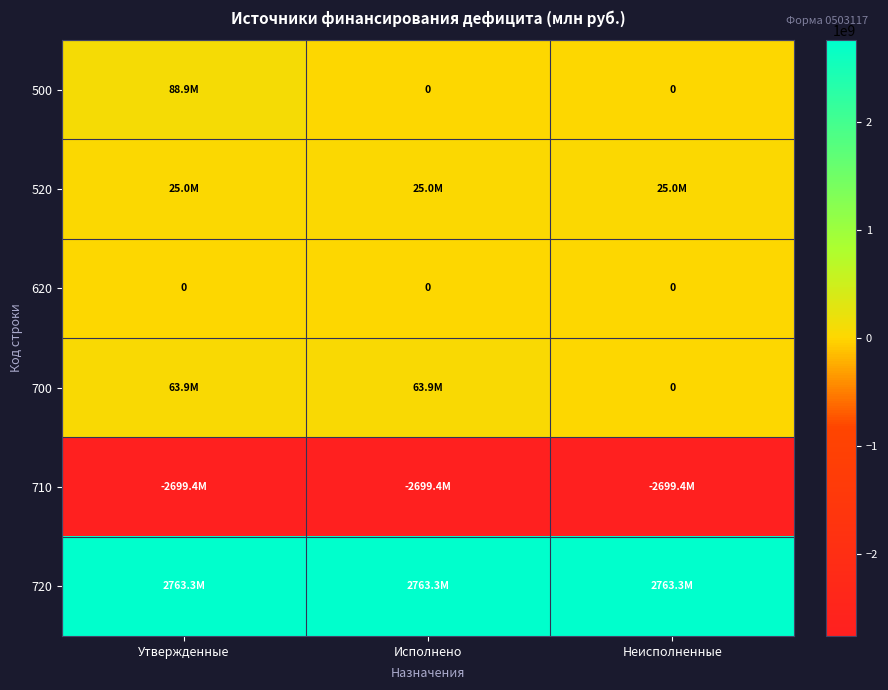

Is it true that 710 equals -2699398807.7 at Утвержденные?

True